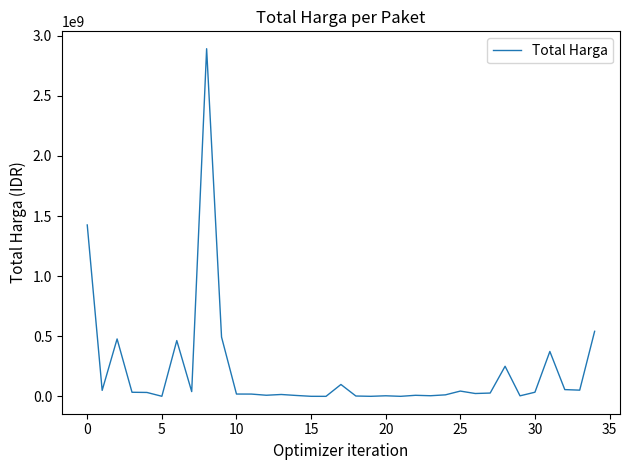

What is the greatest value displayed?

2892122000